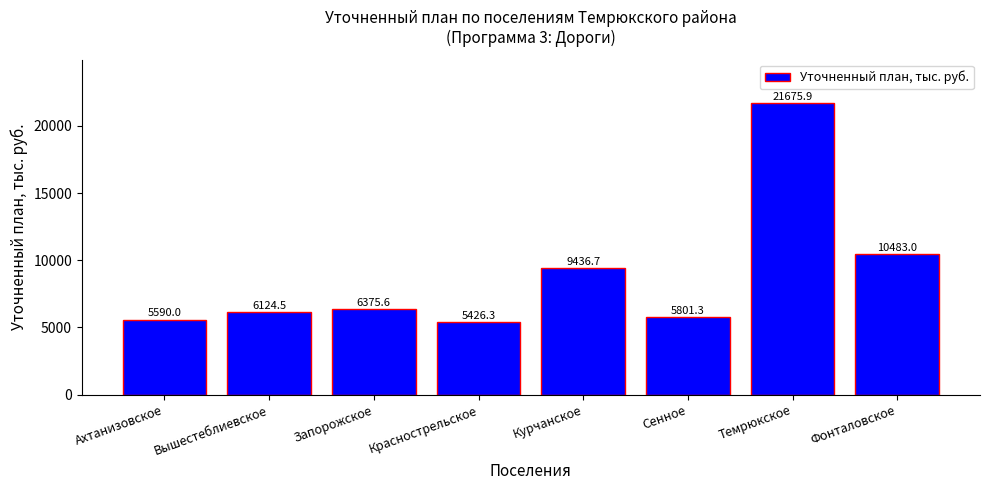

Reading left to right, list all the values displayed in this chart.

5590.0	6124.5	6375.6	5426.3	9436.7	5801.3	21675.9	10483.0